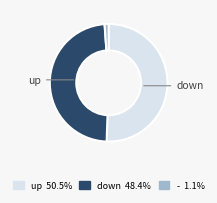

Do down and up together represent more than half of the pie?

Yes